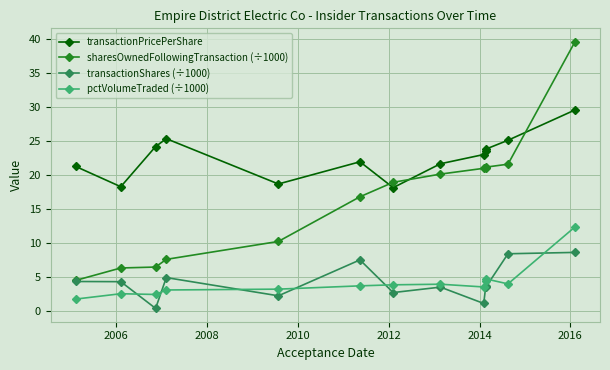

At how many categories does at least one series exceed 14?

13